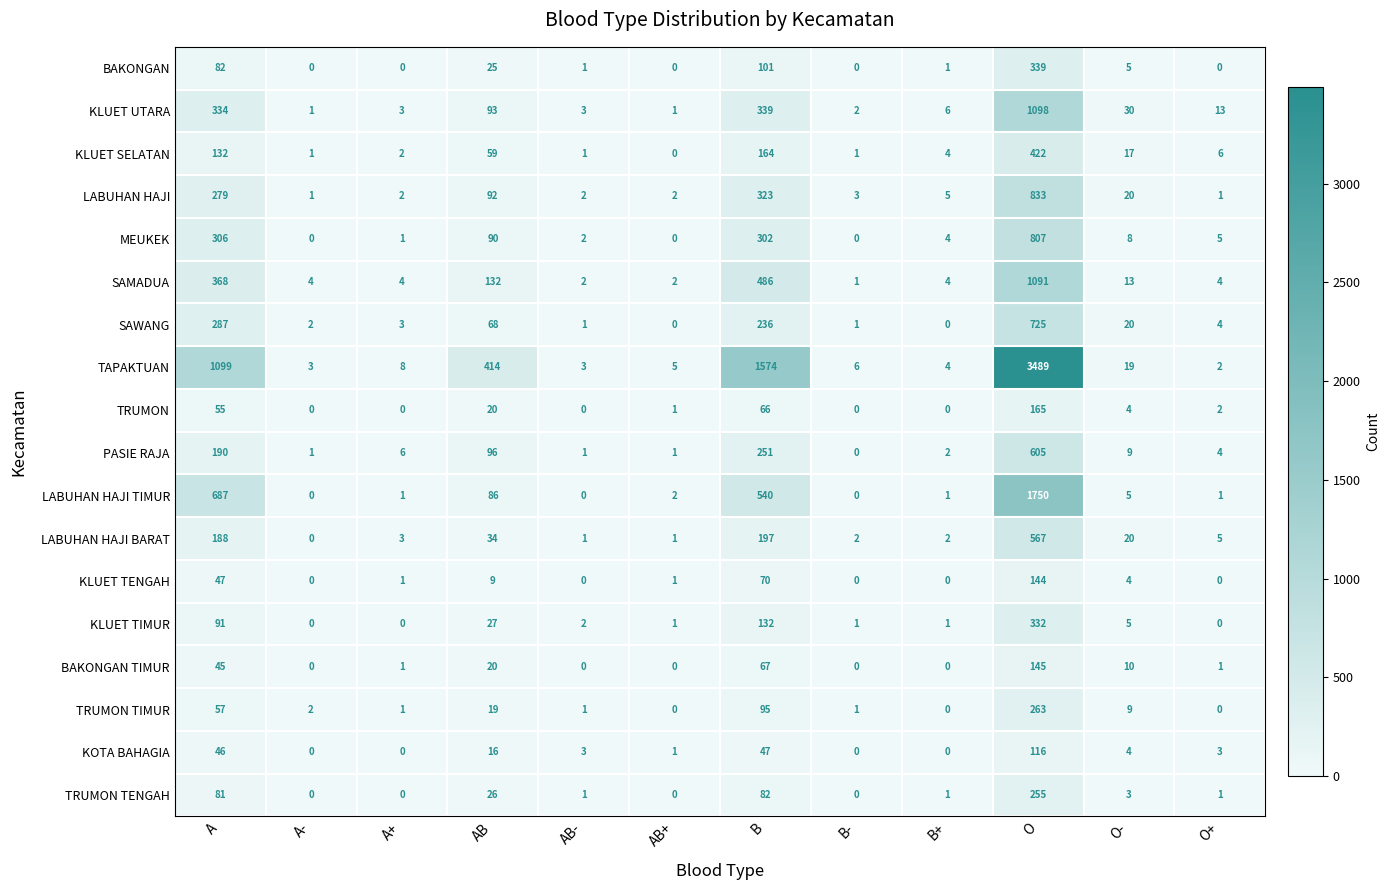

At how many categories does at least one series exceed 84?

4